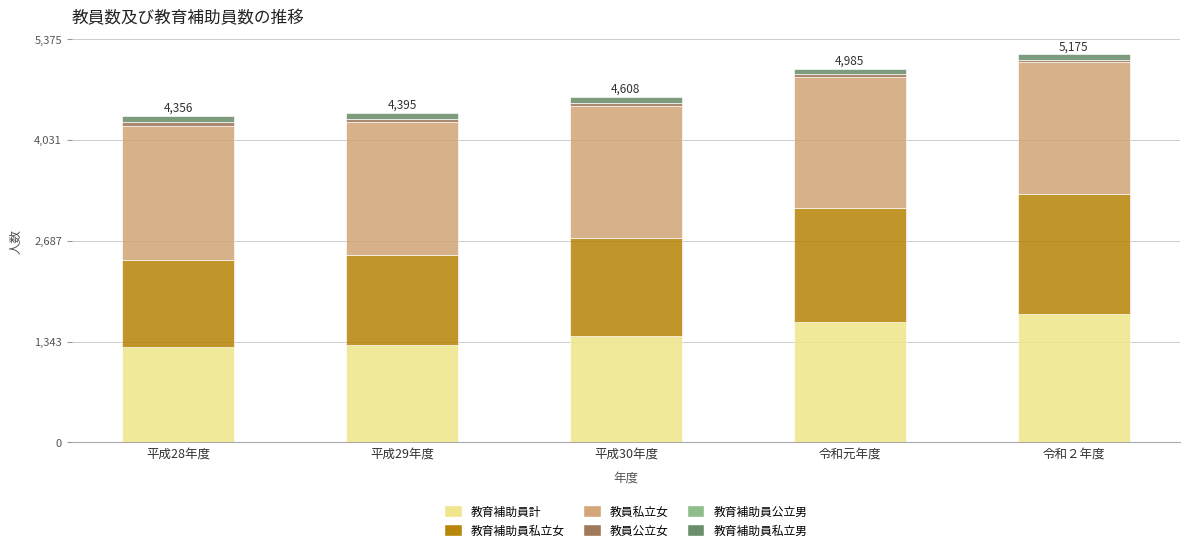

What is the difference between the second highest and second lowest values in the 教育補助員計 series?

308